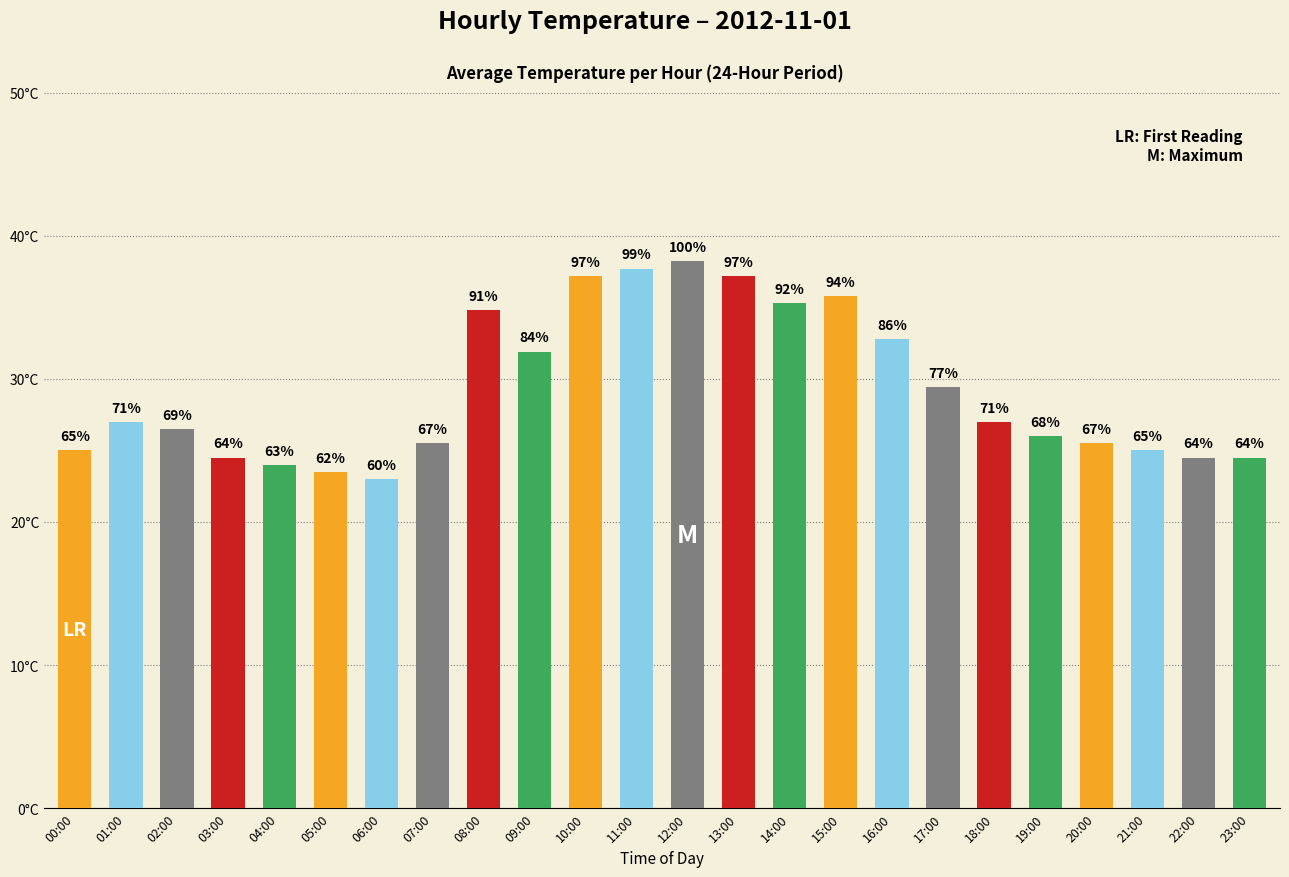

Does the chart contain any negative values?

No